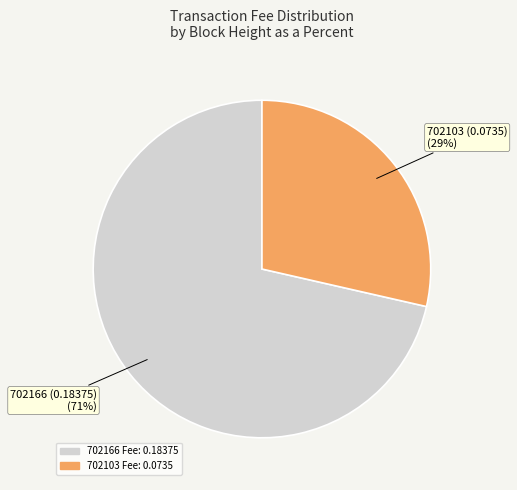

Does any single category account for the majority?

Yes